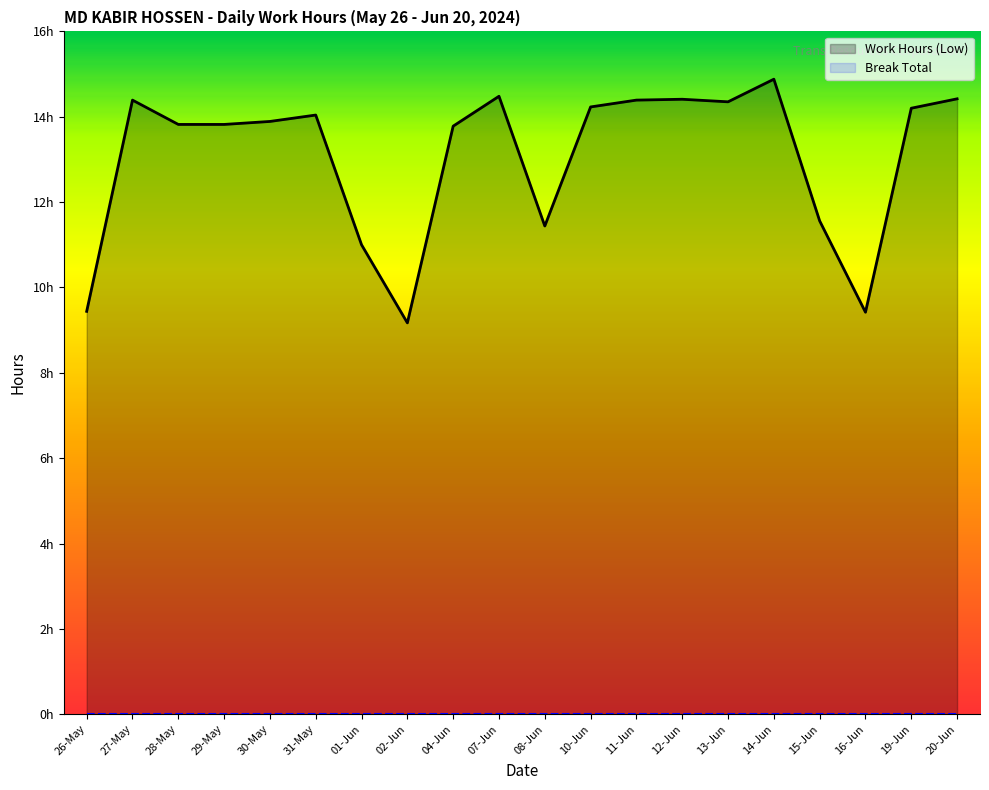

What is the label of the 16th point from the left?

14-Jun